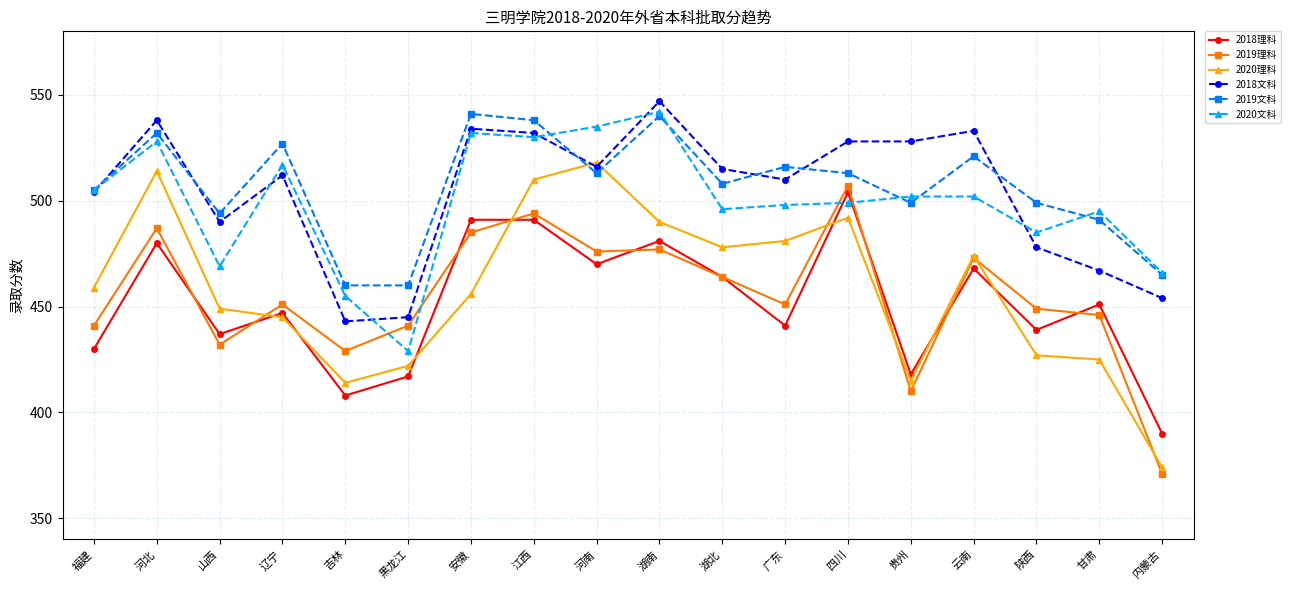

What are all the series names shown in the legend?

2018理科, 2019理科, 2020理科, 2018文科, 2019文科, 2020文科